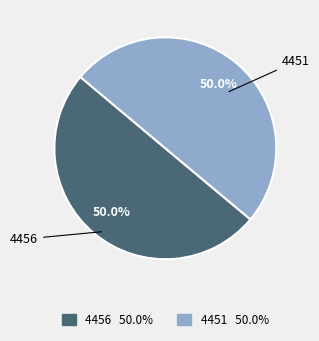

Approximately how many times larger is the value at 4451 compared to 4456?

1.0